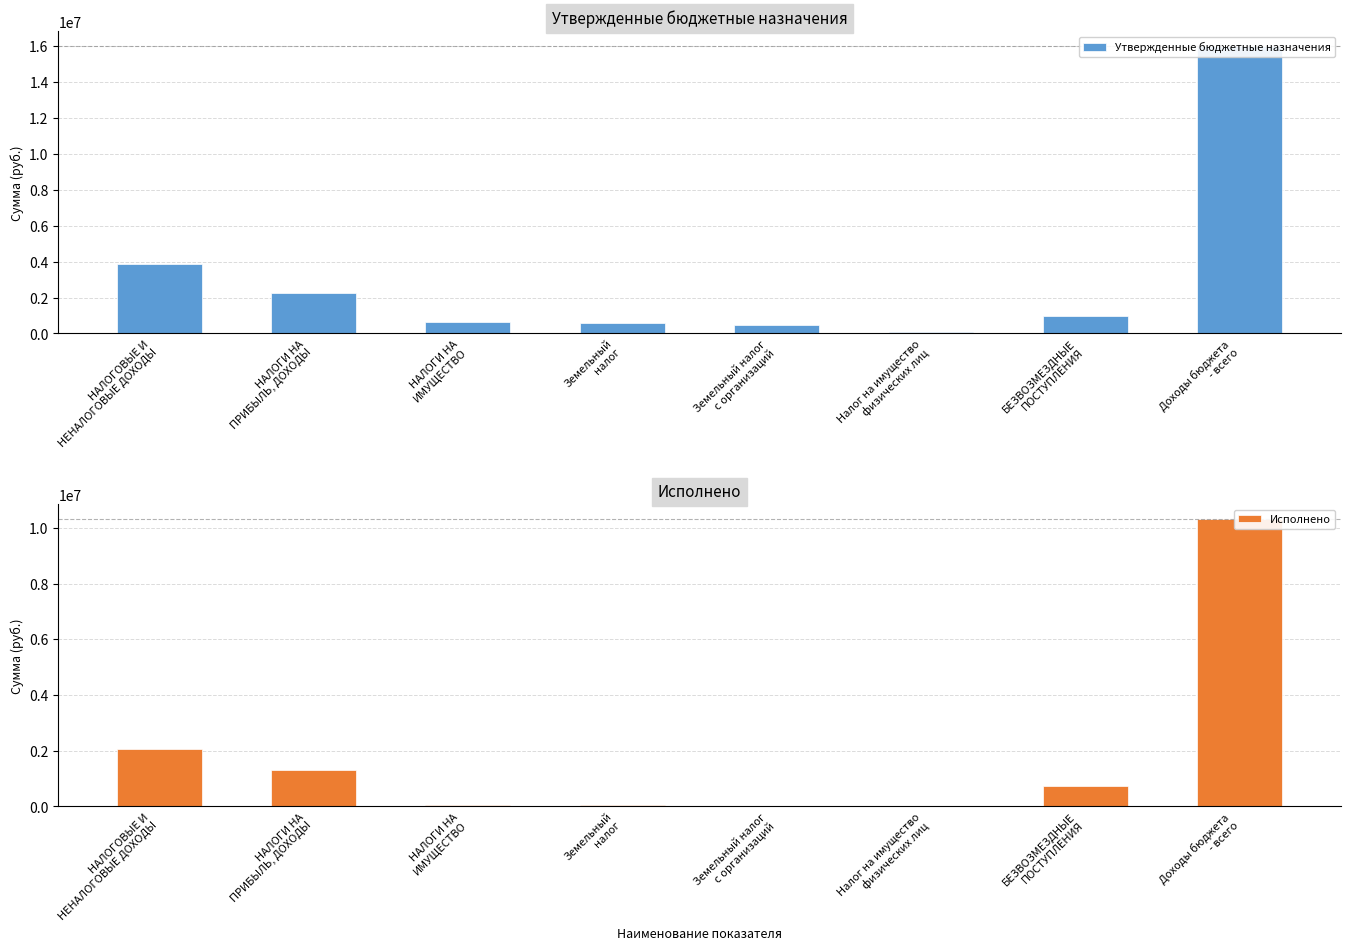

How many groups of bars are there?

8